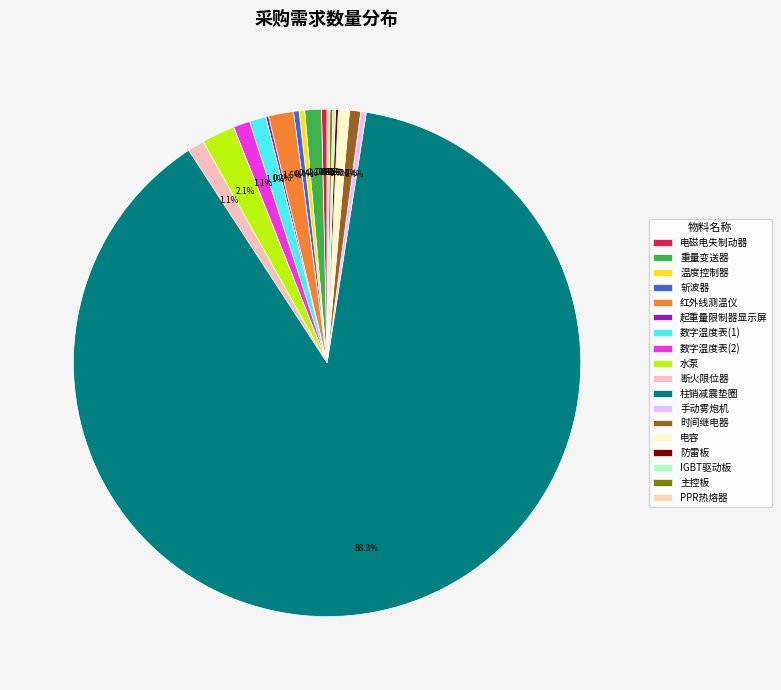

What is the change in value from 数字温度表(1) to 时间继电器?

-2